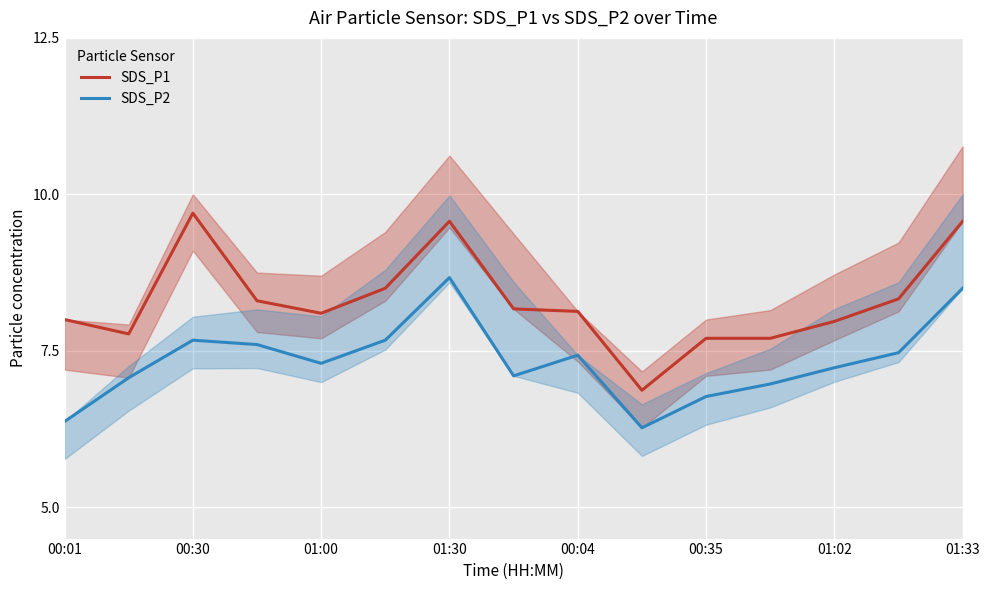

True or false: SDS_P2 and SDS_P1 intersect in this chart.

False